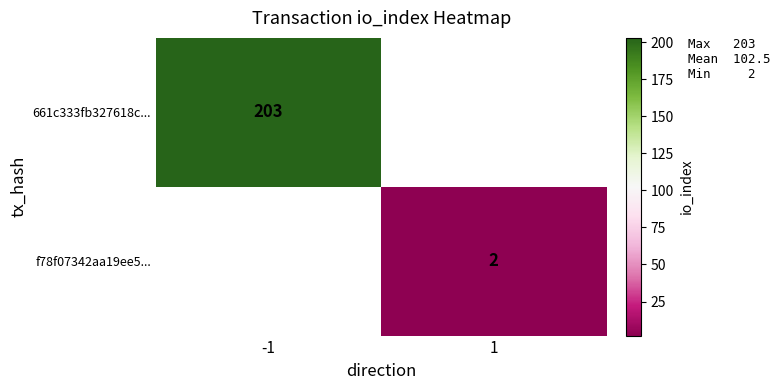

Is it true that f78f07342aa19ee5... equals 2 at 1?

True